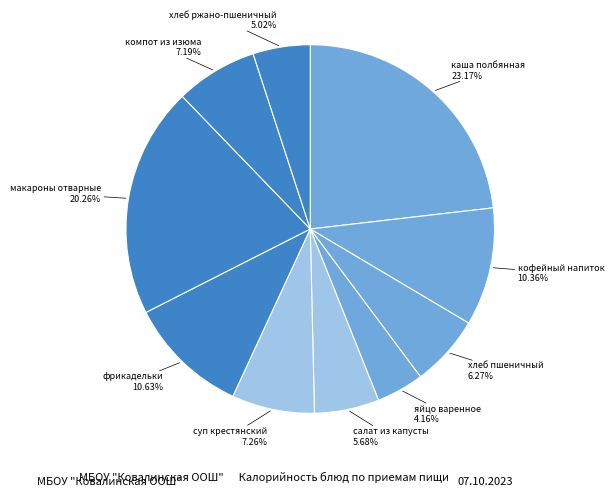

What percentage is NOT represented by хлеб ржано-пшеничный?

95.0%